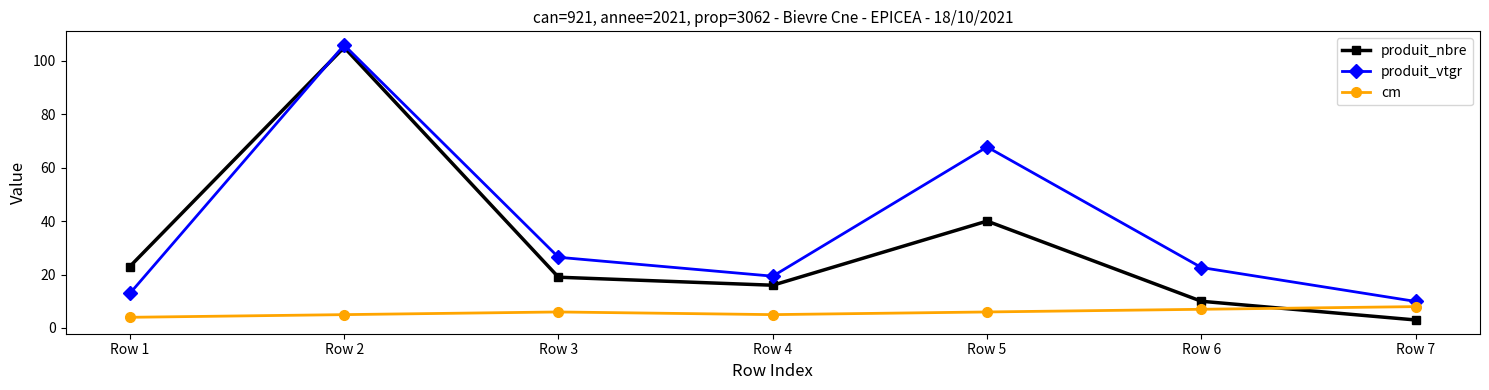

How many intersections are there between cm and produit_nbre?

1